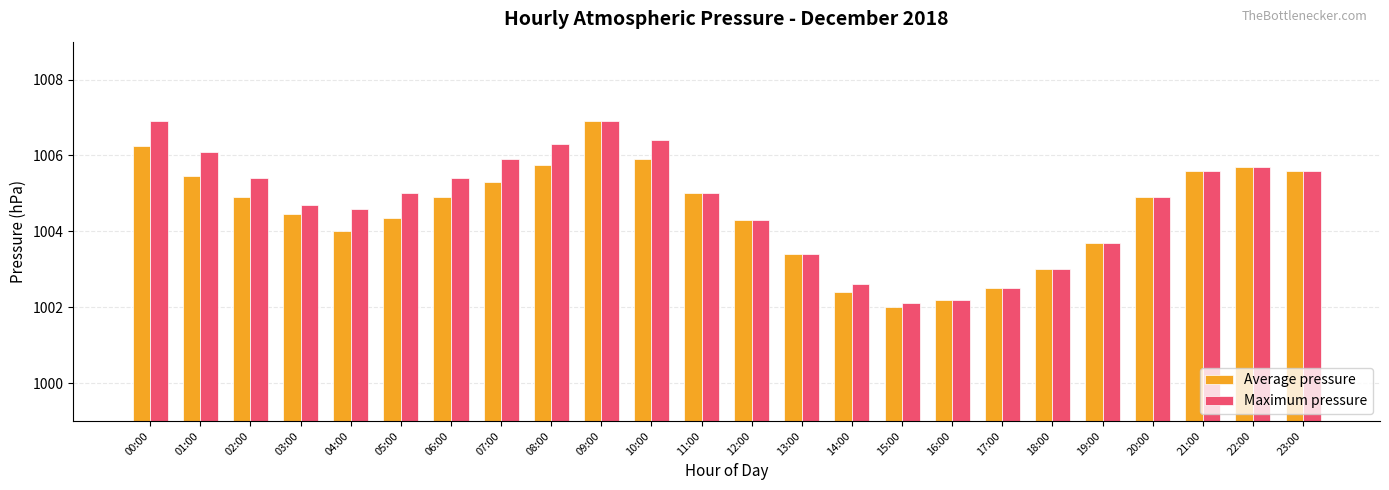

Is the value of Average pressure at 10:00 greater than the value of Maximum pressure at 11:00?

Yes